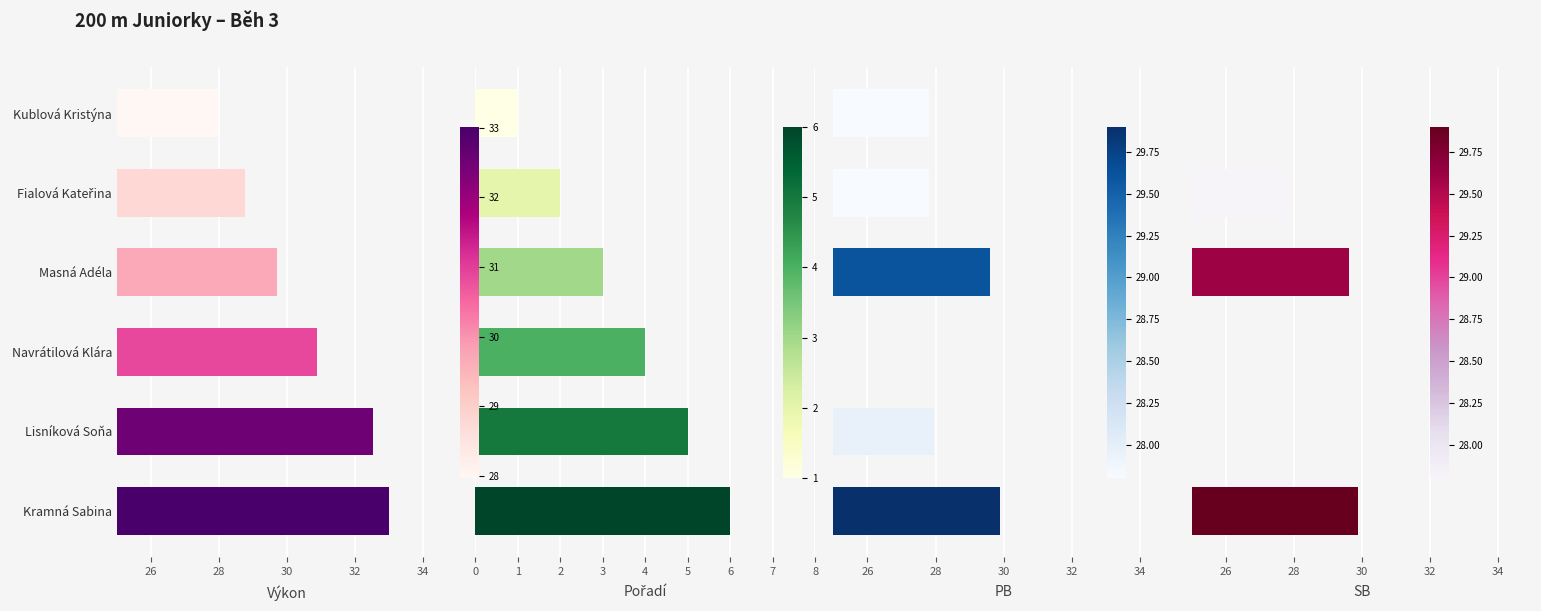

Does the chart contain any negative values?

No